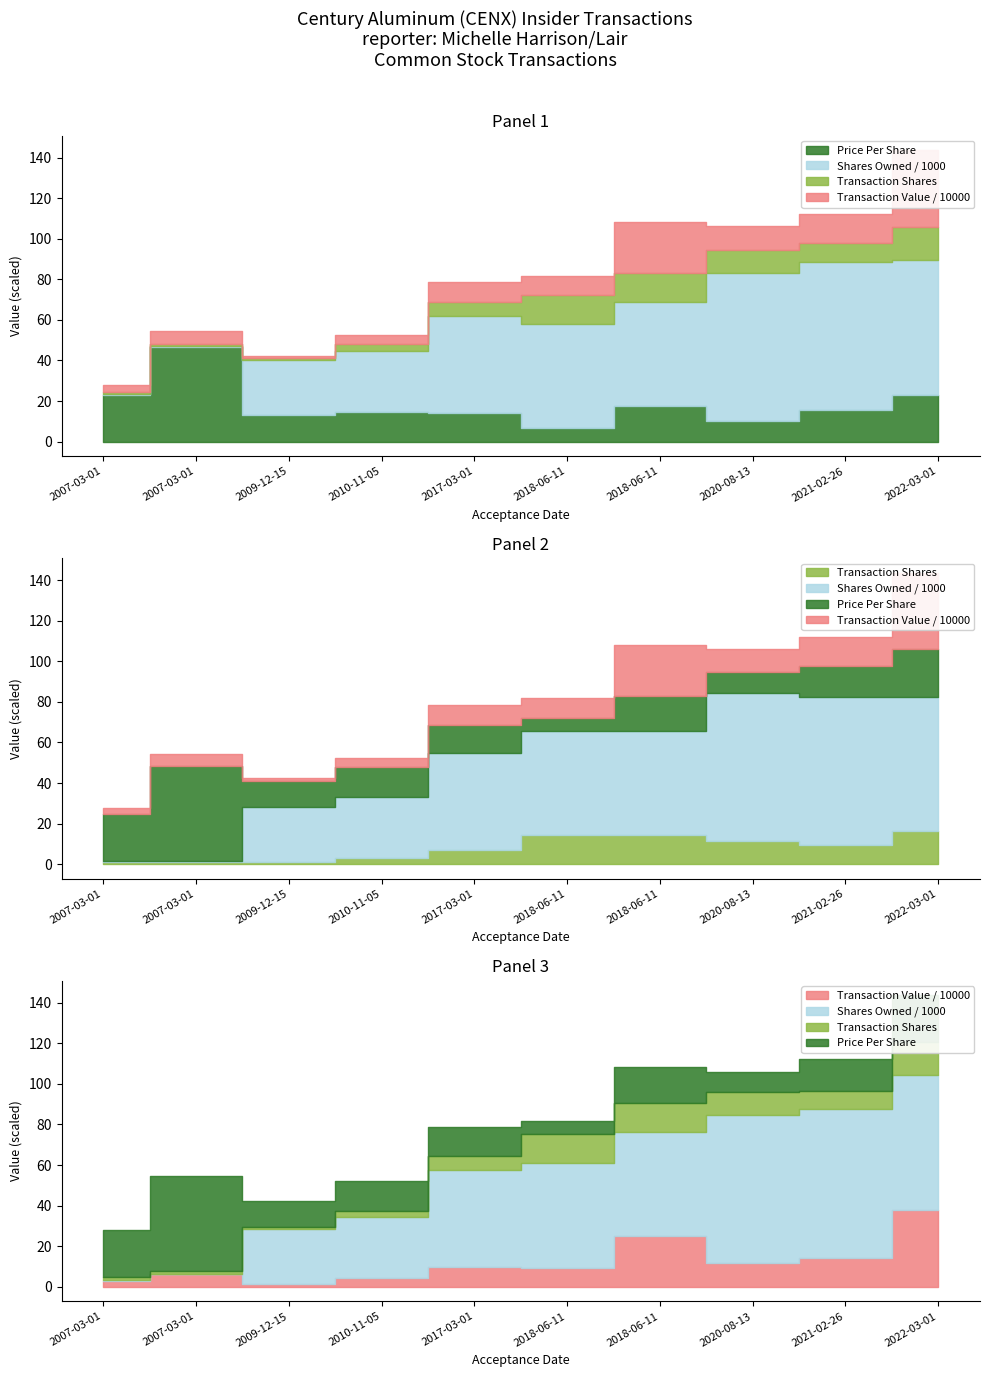

At which label is transactionPricePerShare closest to 26?

2022-03-01